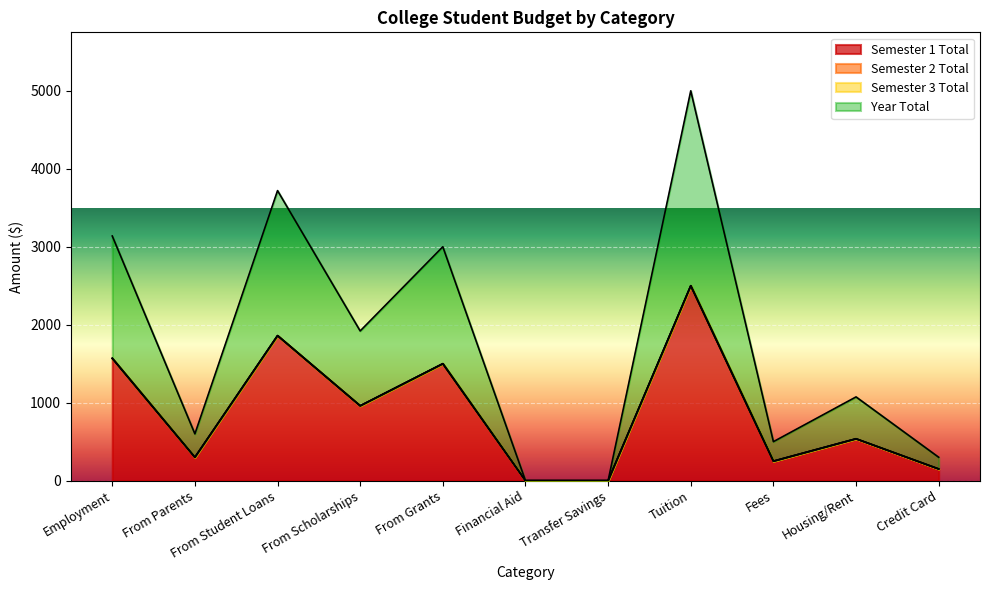

At which label is Year Total closest to 1250?

From Grants